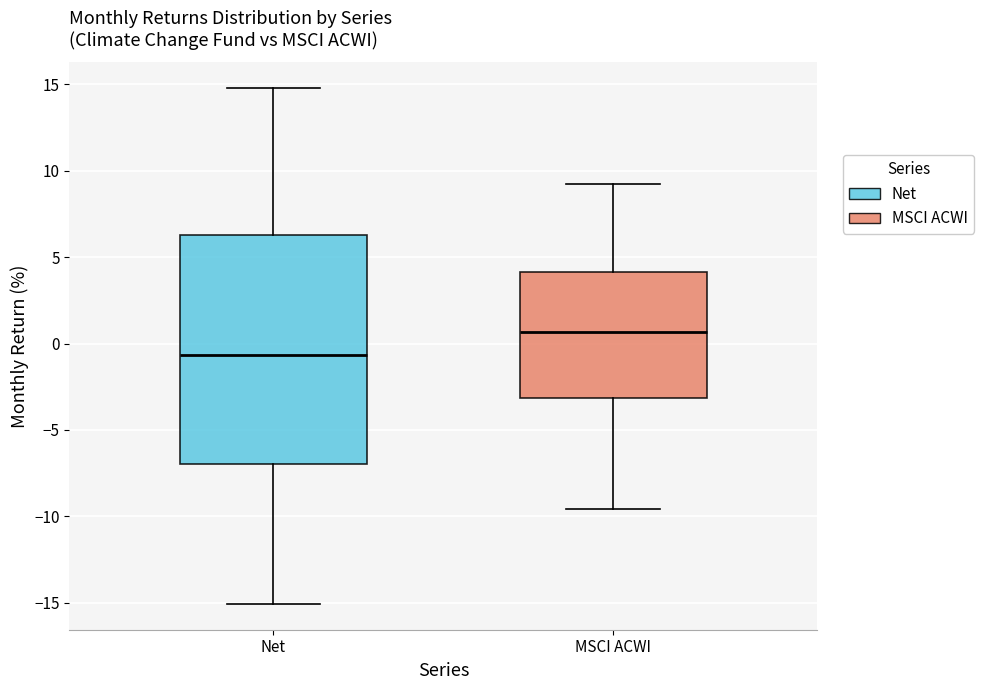

Where does the upper whisker of the box for Net end on the y-axis? The values are not printed on the chart, so give them approximately, as read against the axis.

15.0